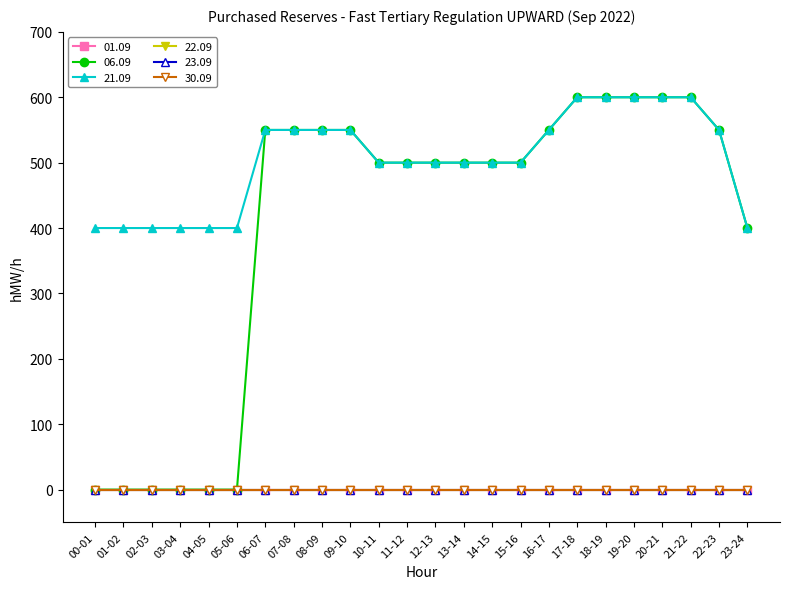

Reading left to right, extract all data points from this chart.

01.09: 00-01=0	01-02=0	02-03=0	03-04=0	04-05=0	05-06=0	06-07=0	07-08=0	08-09=0	09-10=0	10-11=0	11-12=0	12-13=0	13-14=0	14-15=0	15-16=0	16-17=0	17-18=0	18-19=0	19-20=0	20-21=0	21-22=0	22-23=0	23-24=0
06.09: 00-01=0	01-02=0	02-03=0	03-04=0	04-05=0	05-06=0	06-07=550	07-08=550	08-09=550	09-10=550	10-11=500	11-12=500	12-13=500	13-14=500	14-15=500	15-16=500	16-17=550	17-18=600	18-19=600	19-20=600	20-21=600	21-22=600	22-23=550	23-24=400
21.09: 00-01=400	01-02=400	02-03=400	03-04=400	04-05=400	05-06=400	06-07=550	07-08=550	08-09=550	09-10=550	10-11=500	11-12=500	12-13=500	13-14=500	14-15=500	15-16=500	16-17=550	17-18=600	18-19=600	19-20=600	20-21=600	21-22=600	22-23=550	23-24=400
22.09: 00-01=0	01-02=0	02-03=0	03-04=0	04-05=0	05-06=0	06-07=0	07-08=0	08-09=0	09-10=0	10-11=0	11-12=0	12-13=0	13-14=0	14-15=0	15-16=0	16-17=0	17-18=0	18-19=0	19-20=0	20-21=0	21-22=0	22-23=0	23-24=0
23.09: 00-01=0	01-02=0	02-03=0	03-04=0	04-05=0	05-06=0	06-07=0	07-08=0	08-09=0	09-10=0	10-11=0	11-12=0	12-13=0	13-14=0	14-15=0	15-16=0	16-17=0	17-18=0	18-19=0	19-20=0	20-21=0	21-22=0	22-23=0	23-24=0
30.09: 00-01=0	01-02=0	02-03=0	03-04=0	04-05=0	05-06=0	06-07=0	07-08=0	08-09=0	09-10=0	10-11=0	11-12=0	12-13=0	13-14=0	14-15=0	15-16=0	16-17=0	17-18=0	18-19=0	19-20=0	20-21=0	21-22=0	22-23=0	23-24=0